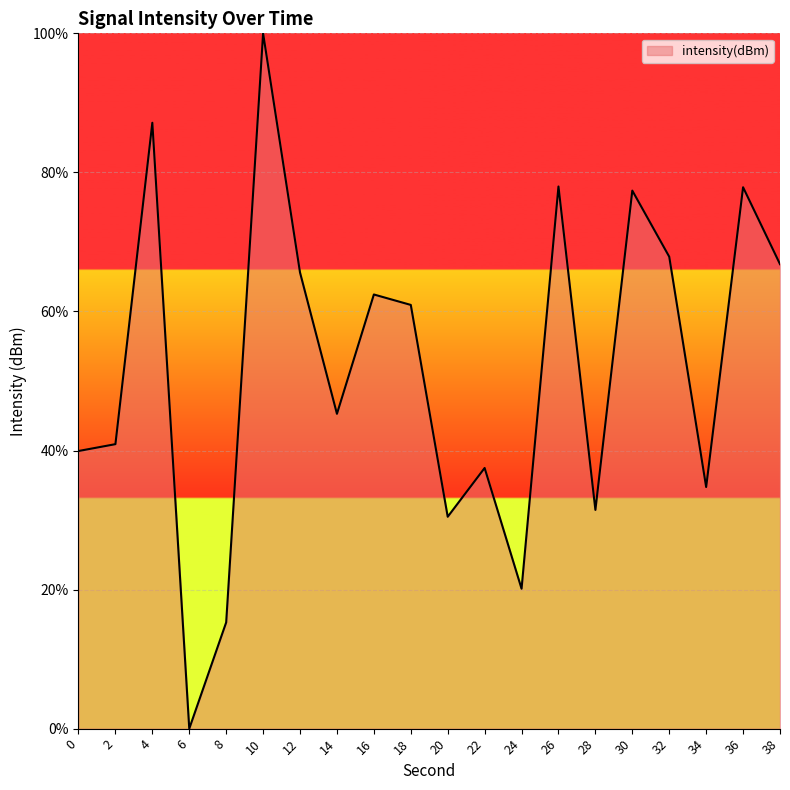

Approximately how many times larger is the value at 8 compared to 10?

0.2